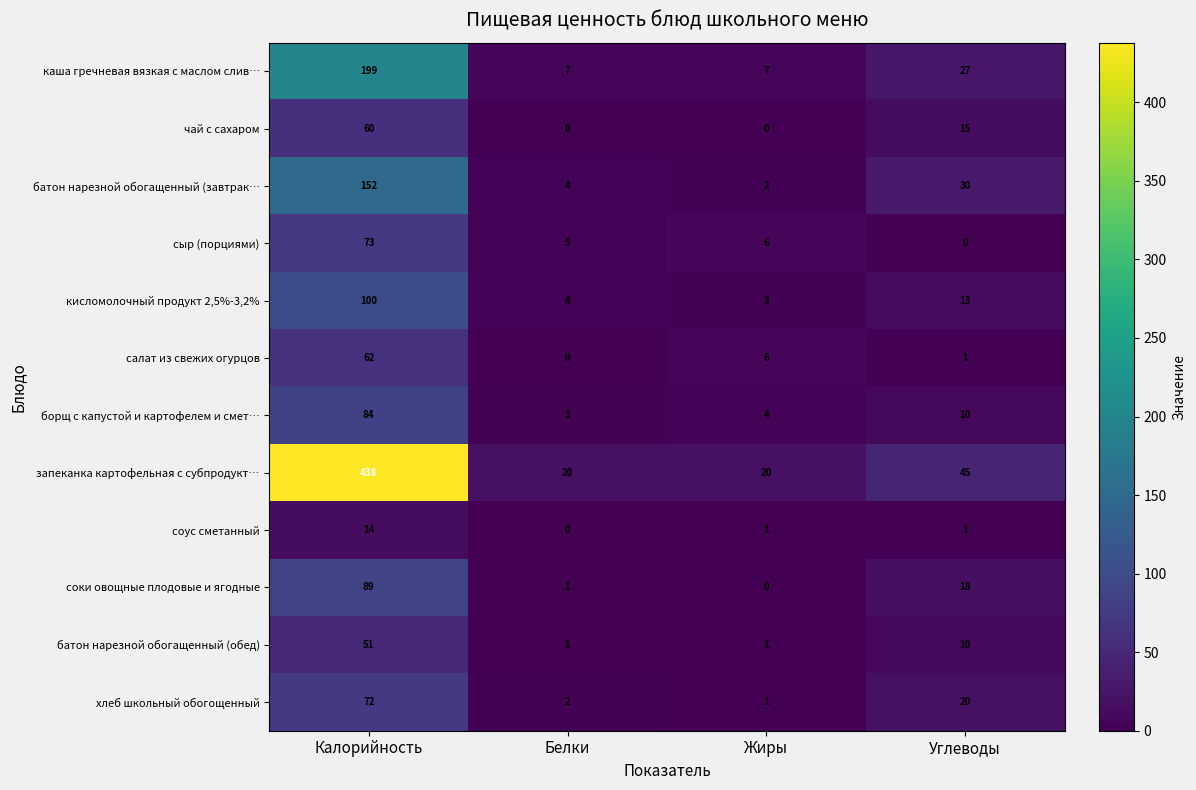

Which label corresponds to the largest value in the chart?

Калорийность